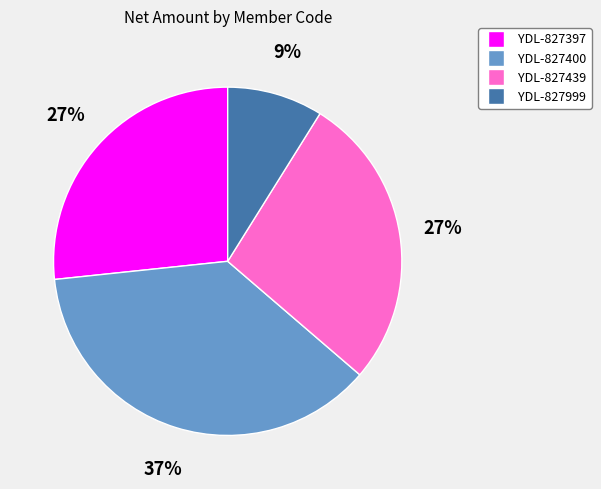

To the nearest percent, what portion does YDL-827400 represent?

37%